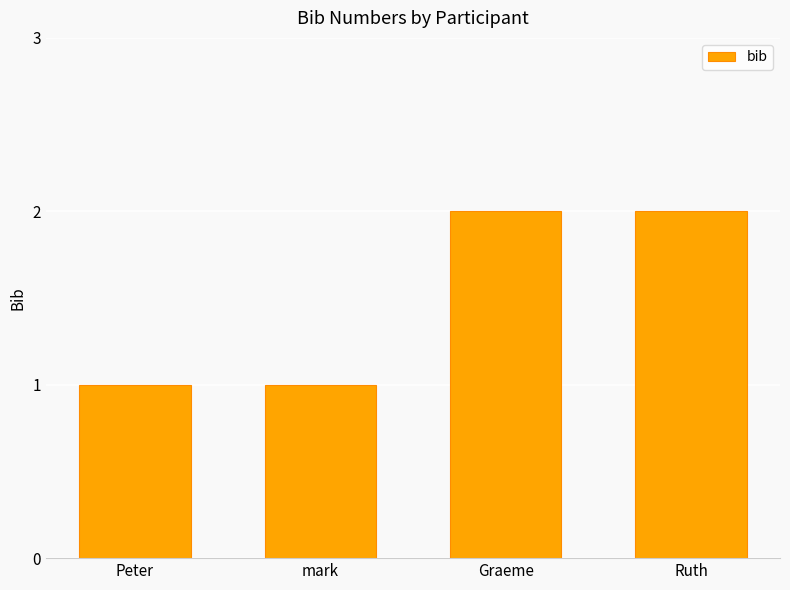

What is the value of the 1st bar from the left?

1